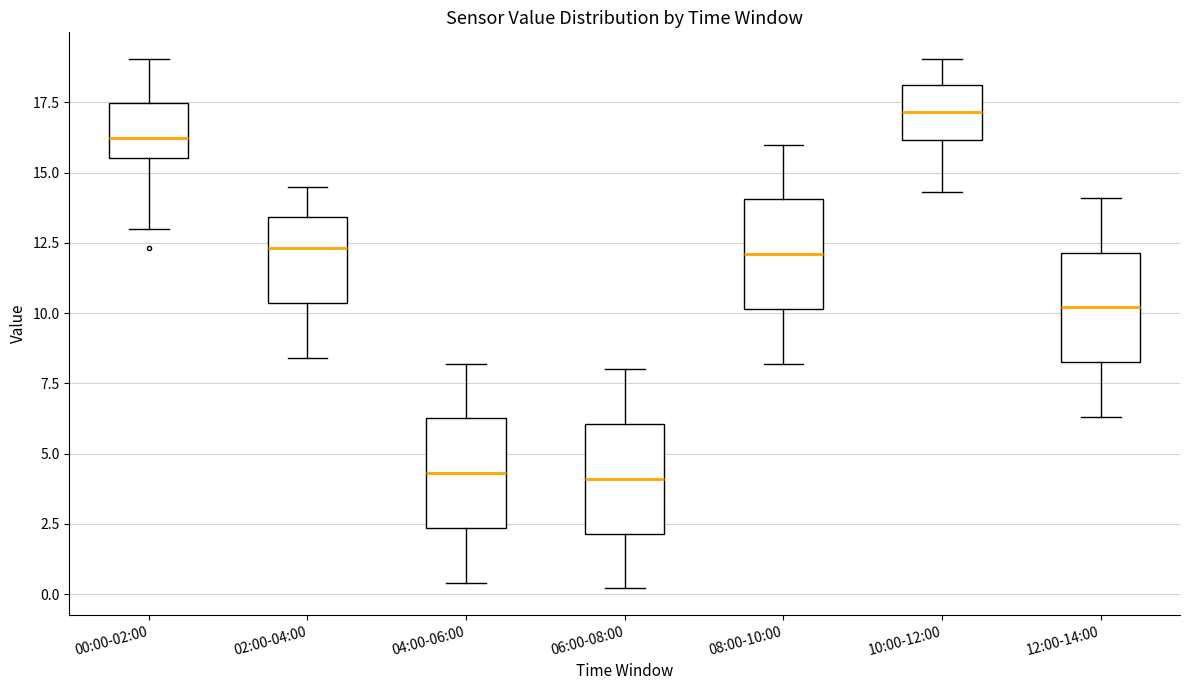

Where does the lower whisker of the box for 08:00-10:00 end on the y-axis? The values are not printed on the chart, so give them approximately, as read against the axis.

8.0